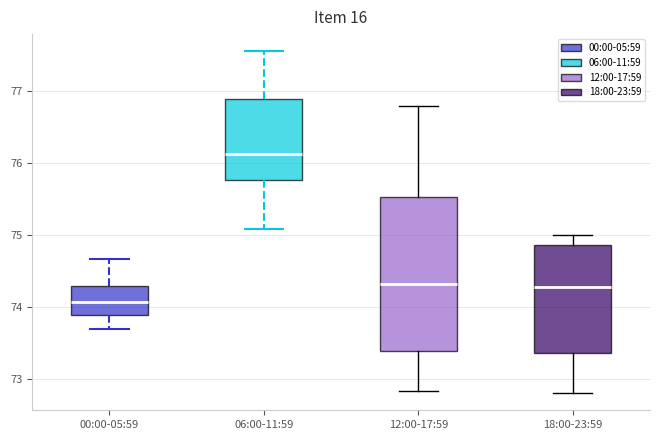

Which box's median line is the lowest?

00:00-05:59